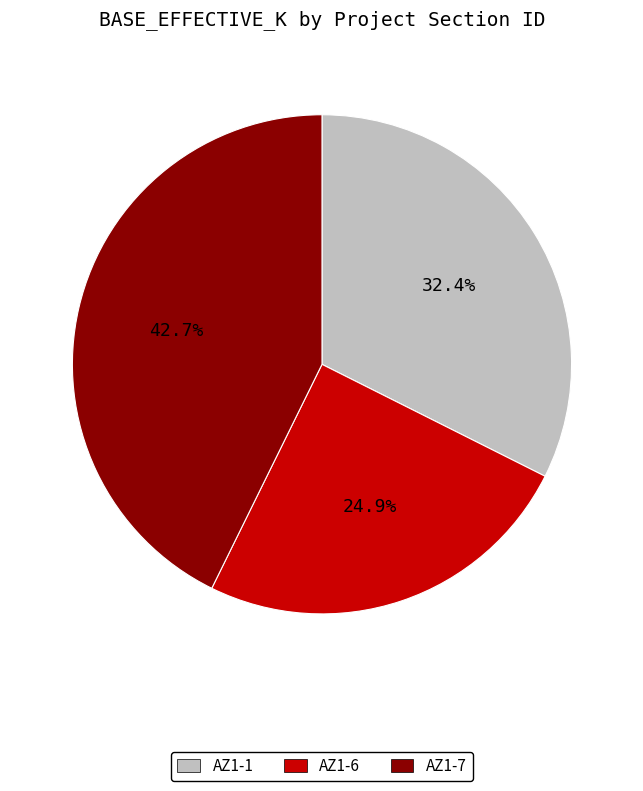

What percentage is the AZ1-6 slice, to the nearest percent?

25%